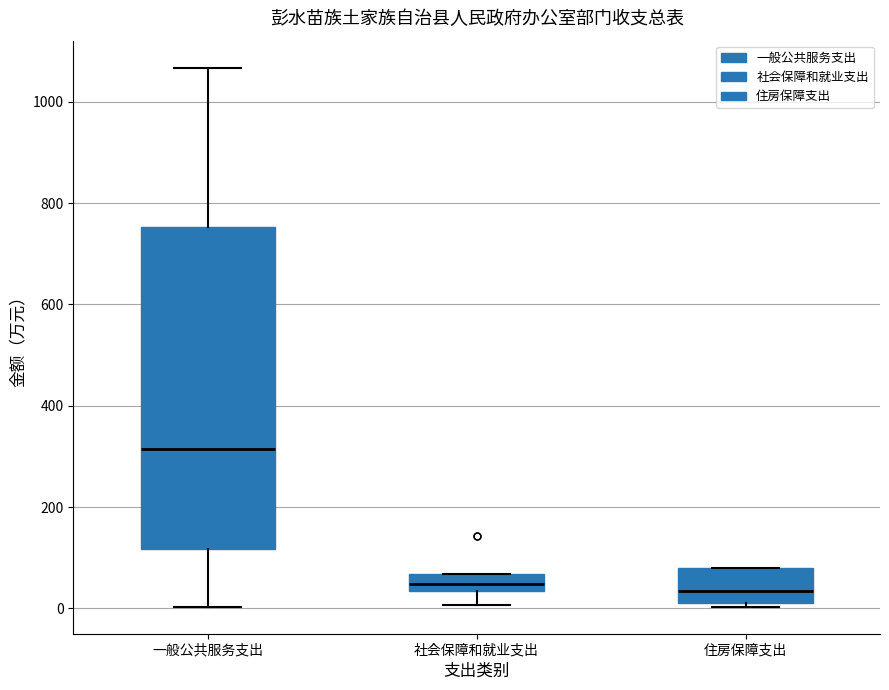

Which box is the tallest, from its lower edge to its upper edge?

一般公共服务支出